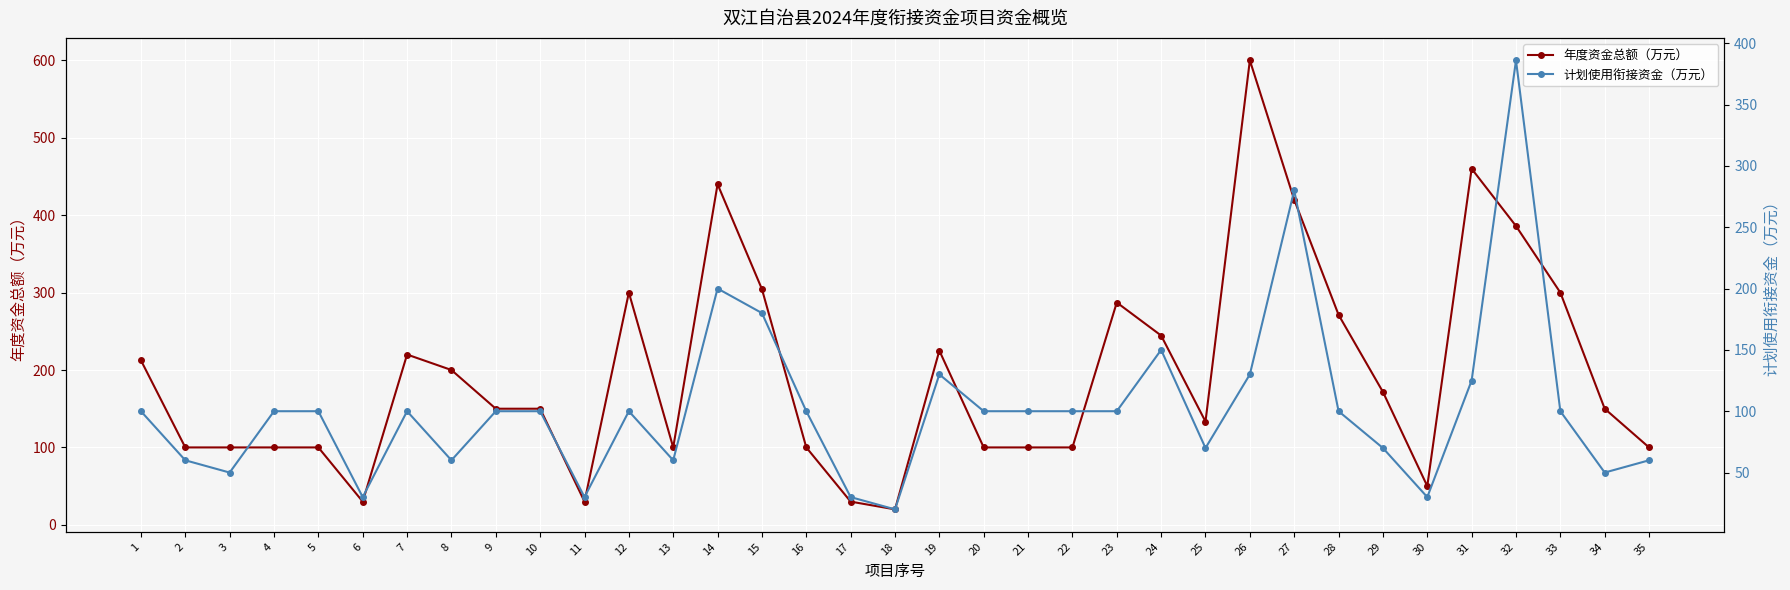

What is the difference between the maximum and minimum values in the 计划使用衔接资金（万元） series?

366.0